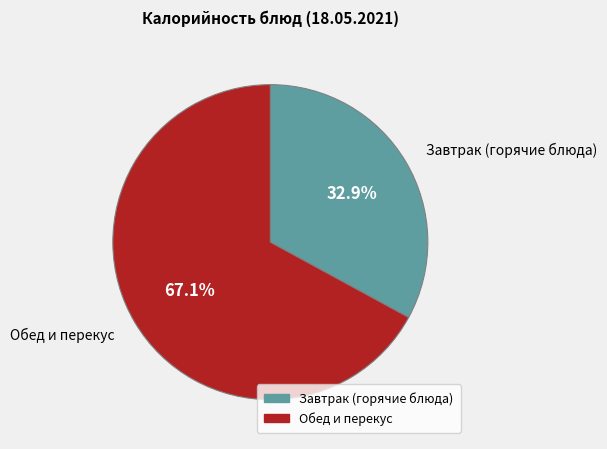

Is there a majority slice in this chart?

Yes